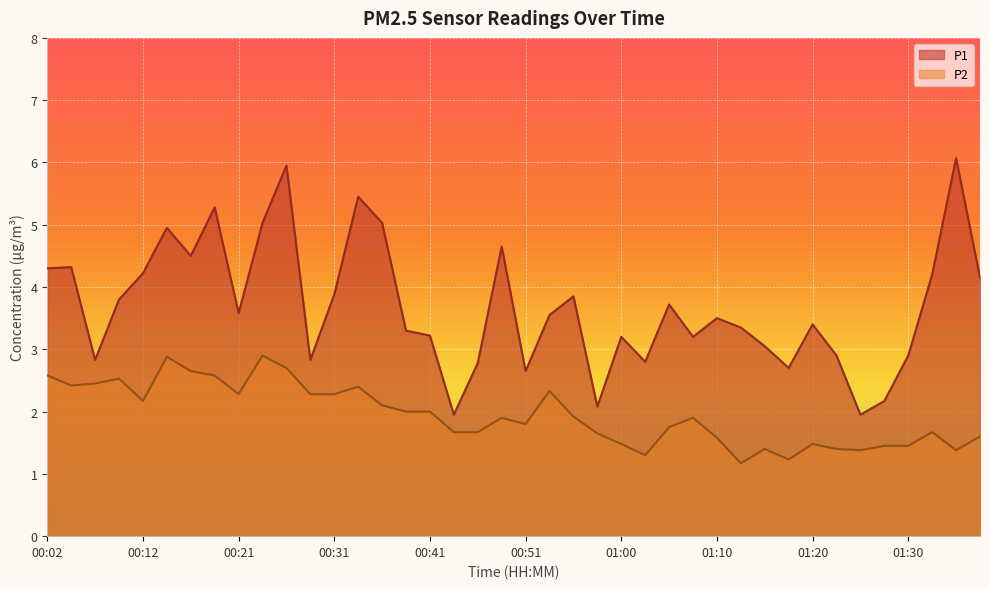

True or false: P2 and P1 intersect in this chart.

False